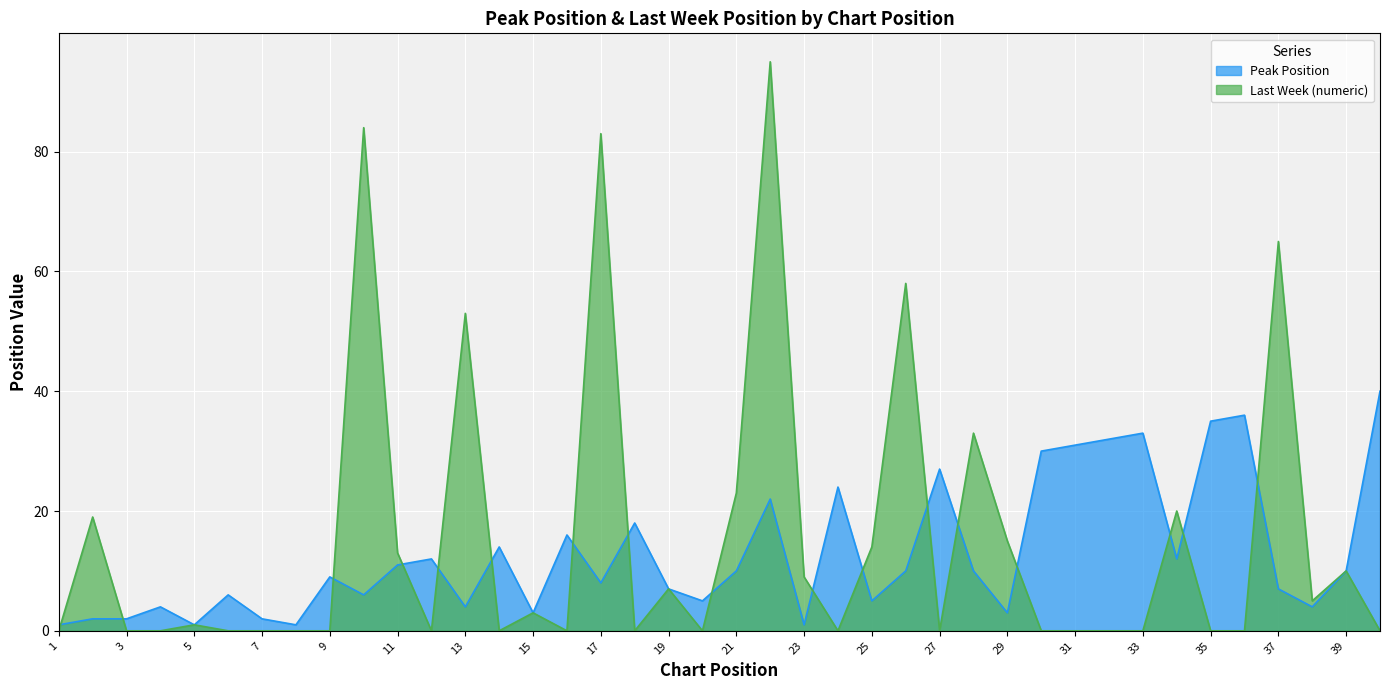

What is the maximum value for Last Week (numeric)?

95